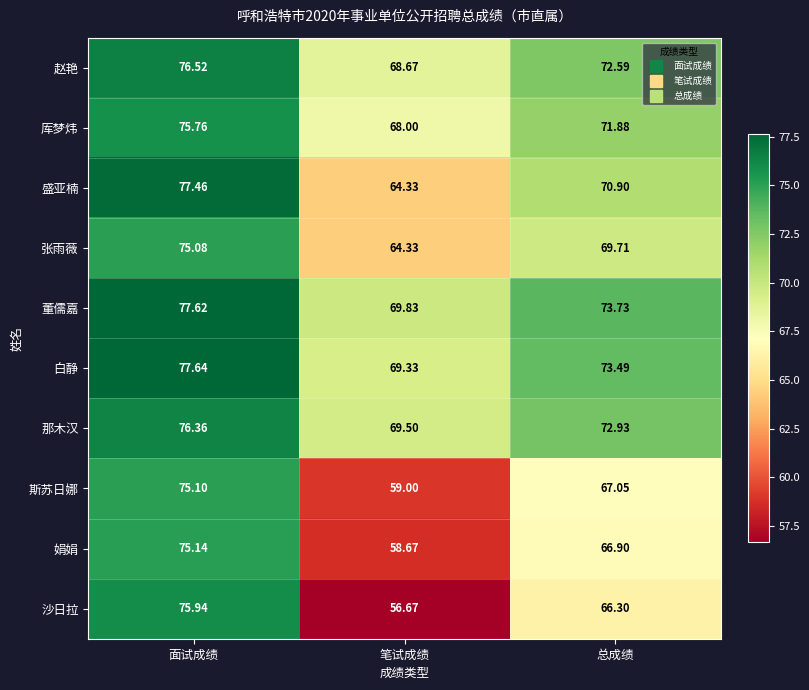

At which category does the chart reach its peak across all series?

面试成绩